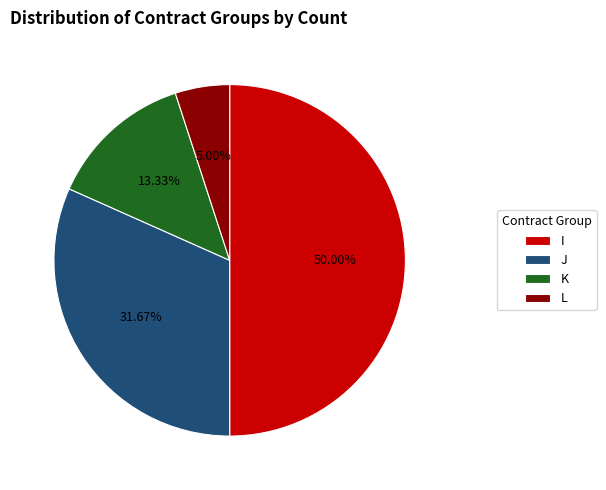

Does J account for over 50% of the chart?

No